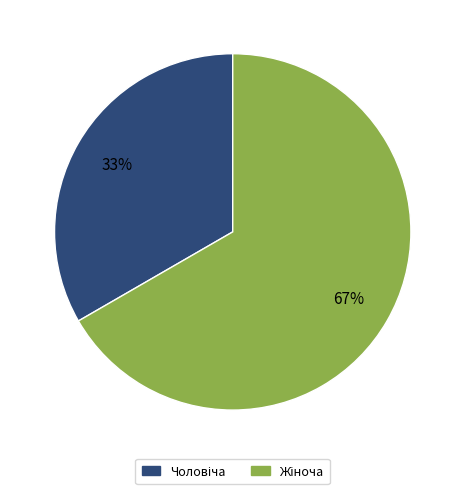

Is there any slice that represents more than half of the pie?

Yes